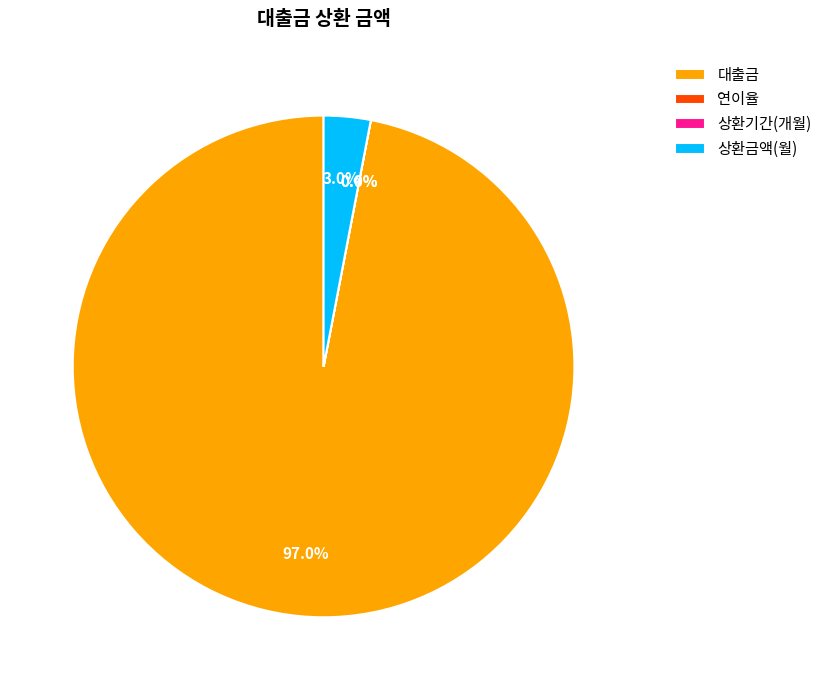

Which category has the biggest portion of the pie?

대출금